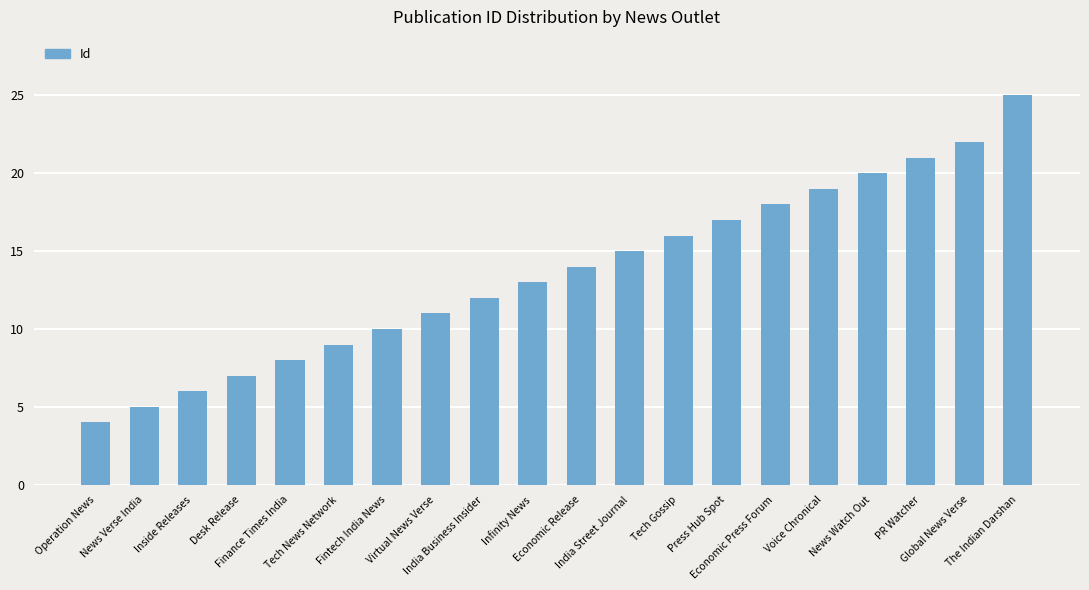

What is the label of the 17th bar from the right?

Desk Release